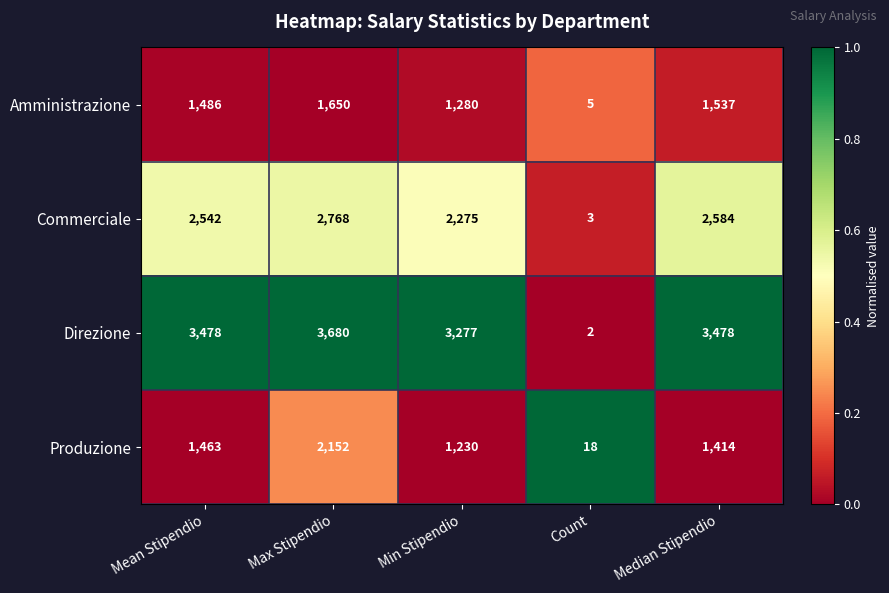

At which category is the sum across all series the highest?

Max Stipendio